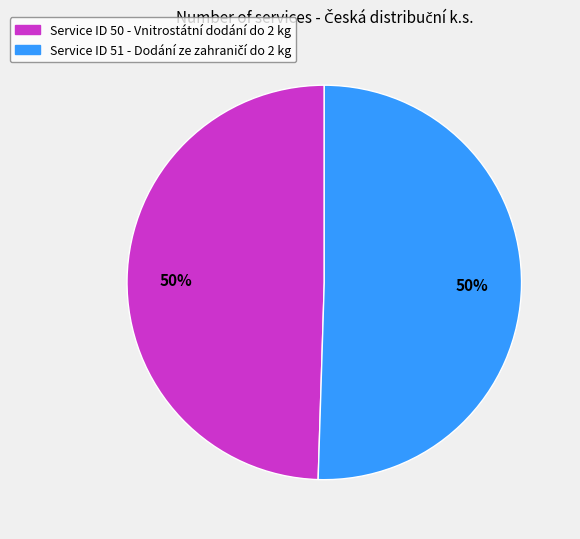

To the nearest percent, what is the average slice percentage?

50%